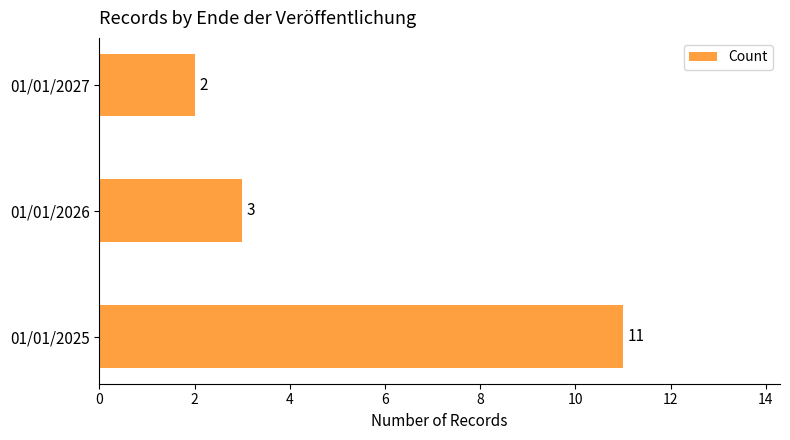

List the labels in order of value, largest first.

01/01/2025, 01/01/2026, 01/01/2027